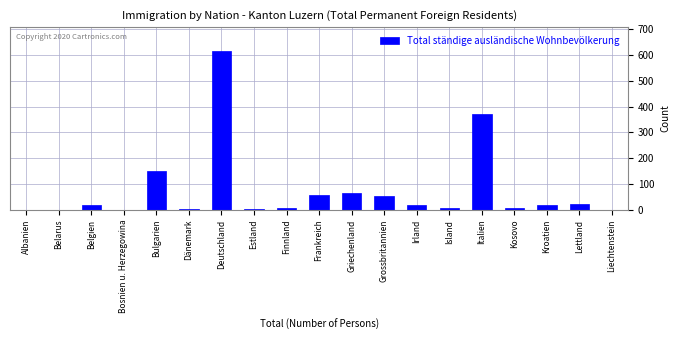

What is the change in value from Frankreich to Italien?

+314